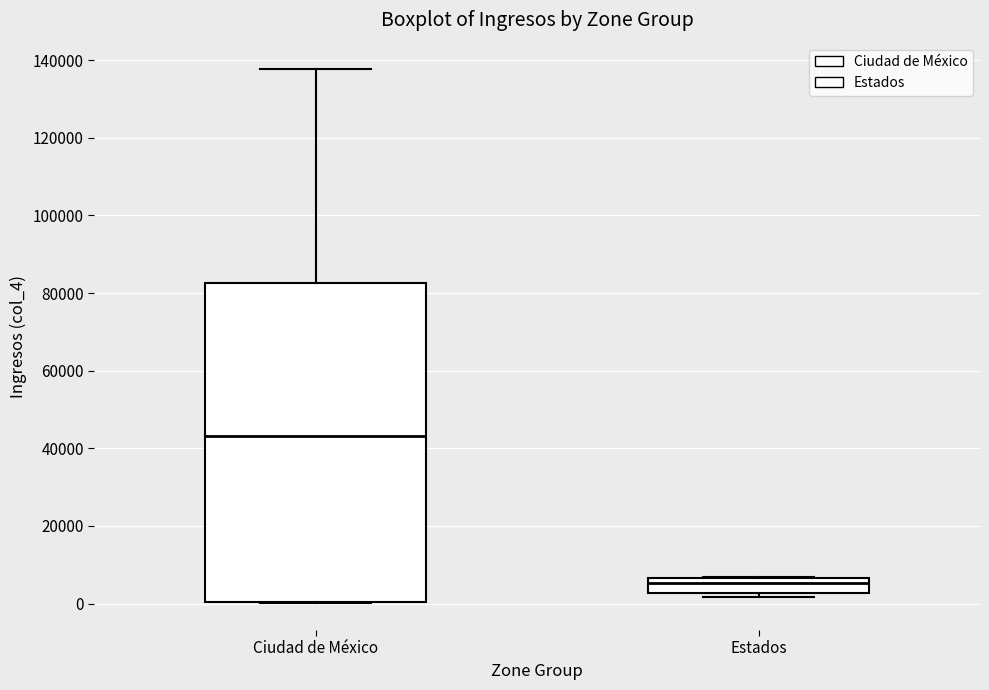

Reading left to right, read every box against the y-axis: the position of its median line, the range the box covers, and the ends of its whiskers. The values are not printed on the chart, so give them approximately, as read against the axis.

Ciudad de México: median 44000, box 0 to 82000, whiskers 0 to 138000
Estados: median 6000 (just below the box's upper edge), box 2000 to 6000, whiskers 2000 (just below the box's lower edge) to 6000